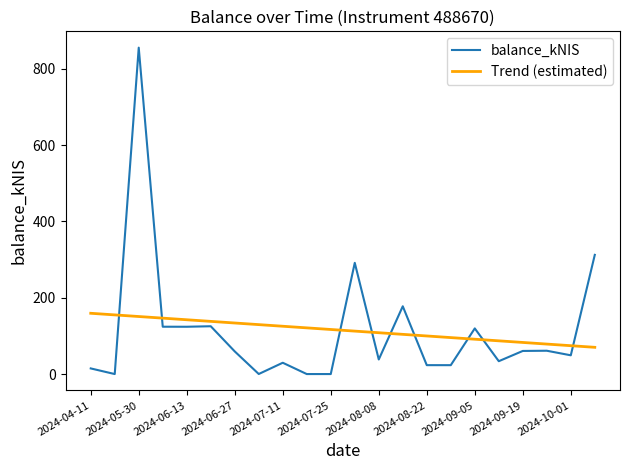

True or false: Trend (estimated) and balance_kNIS intersect in this chart.

True